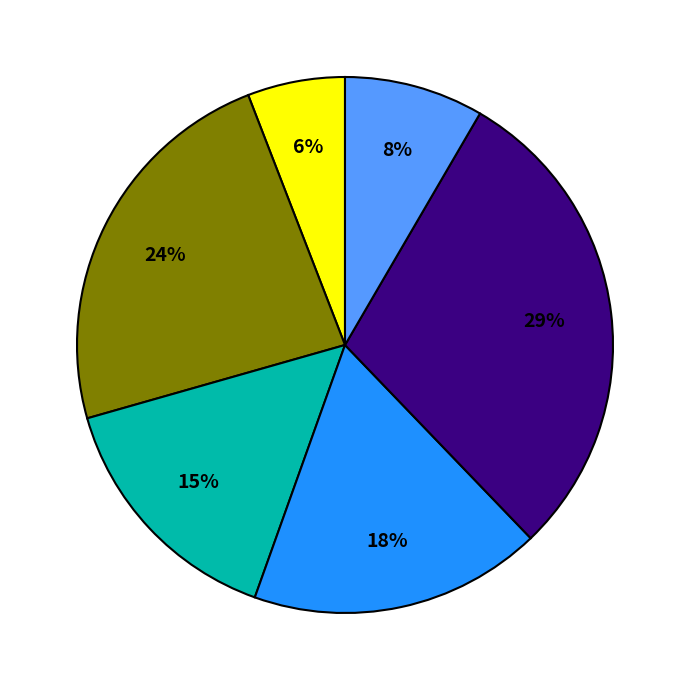

Does any single category account for the majority?

No